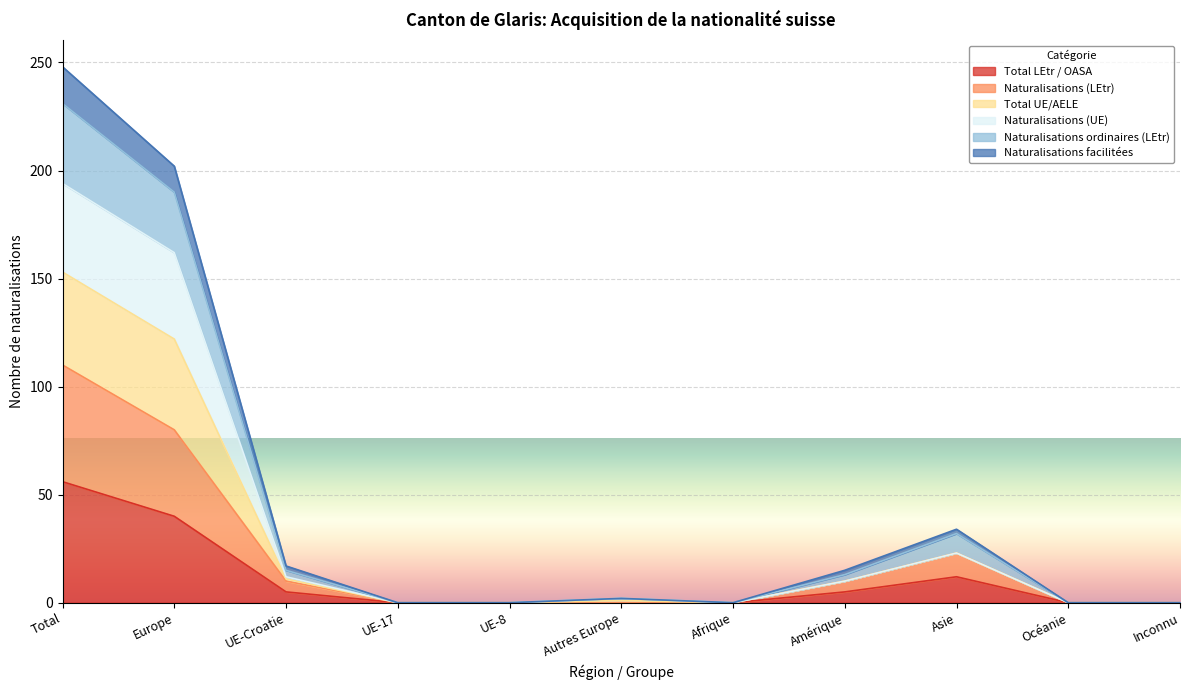

True or false: Naturalisations (LEtr) and Naturalisations ordinaires (LEtr) cross at least once.

False